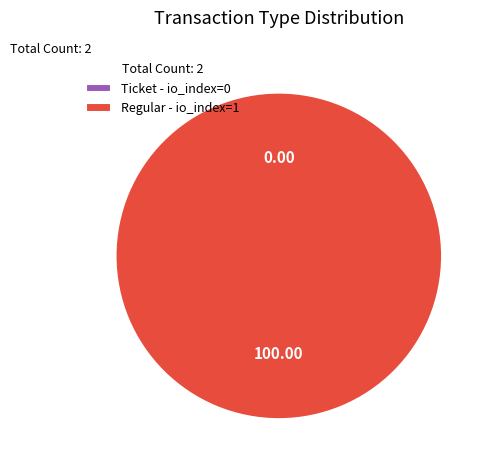

How many slices are in this pie chart?

2